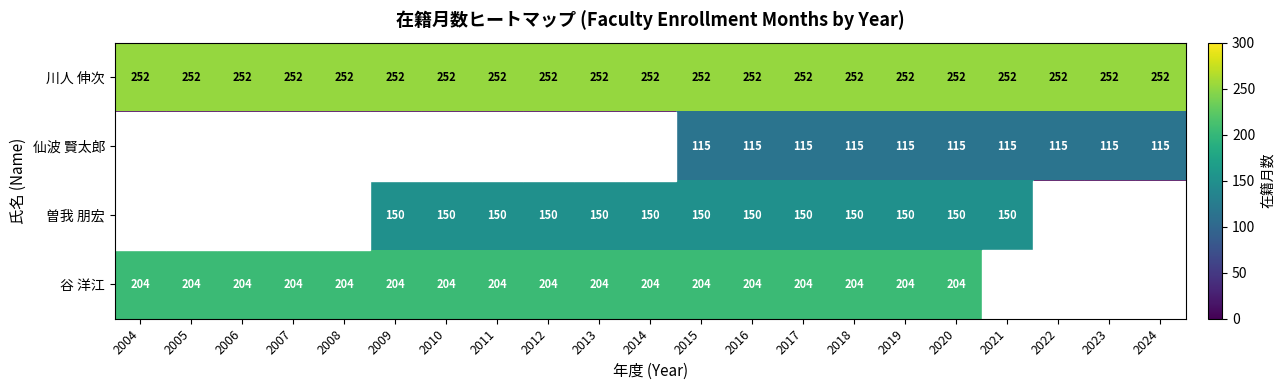

What is the spread (max minus min) of values at 2020?

137